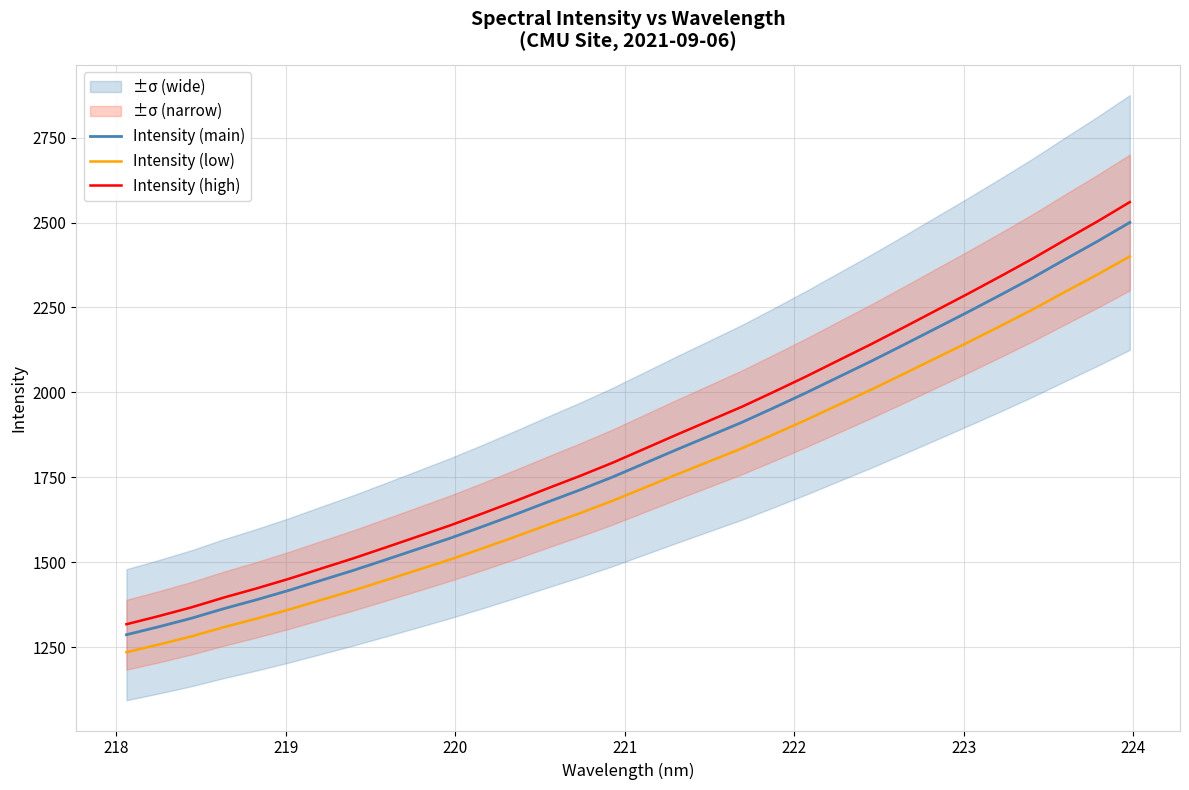

True or false: Intensity (high) and Intensity (low) intersect in this chart.

False